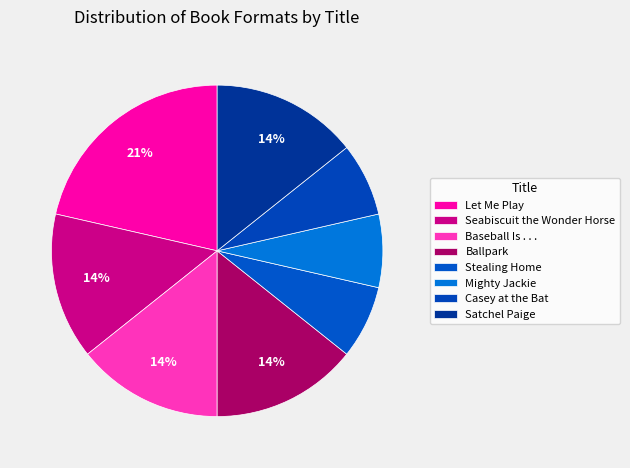

What percentage is the Mighty Jackie slice, to the nearest percent?

7%